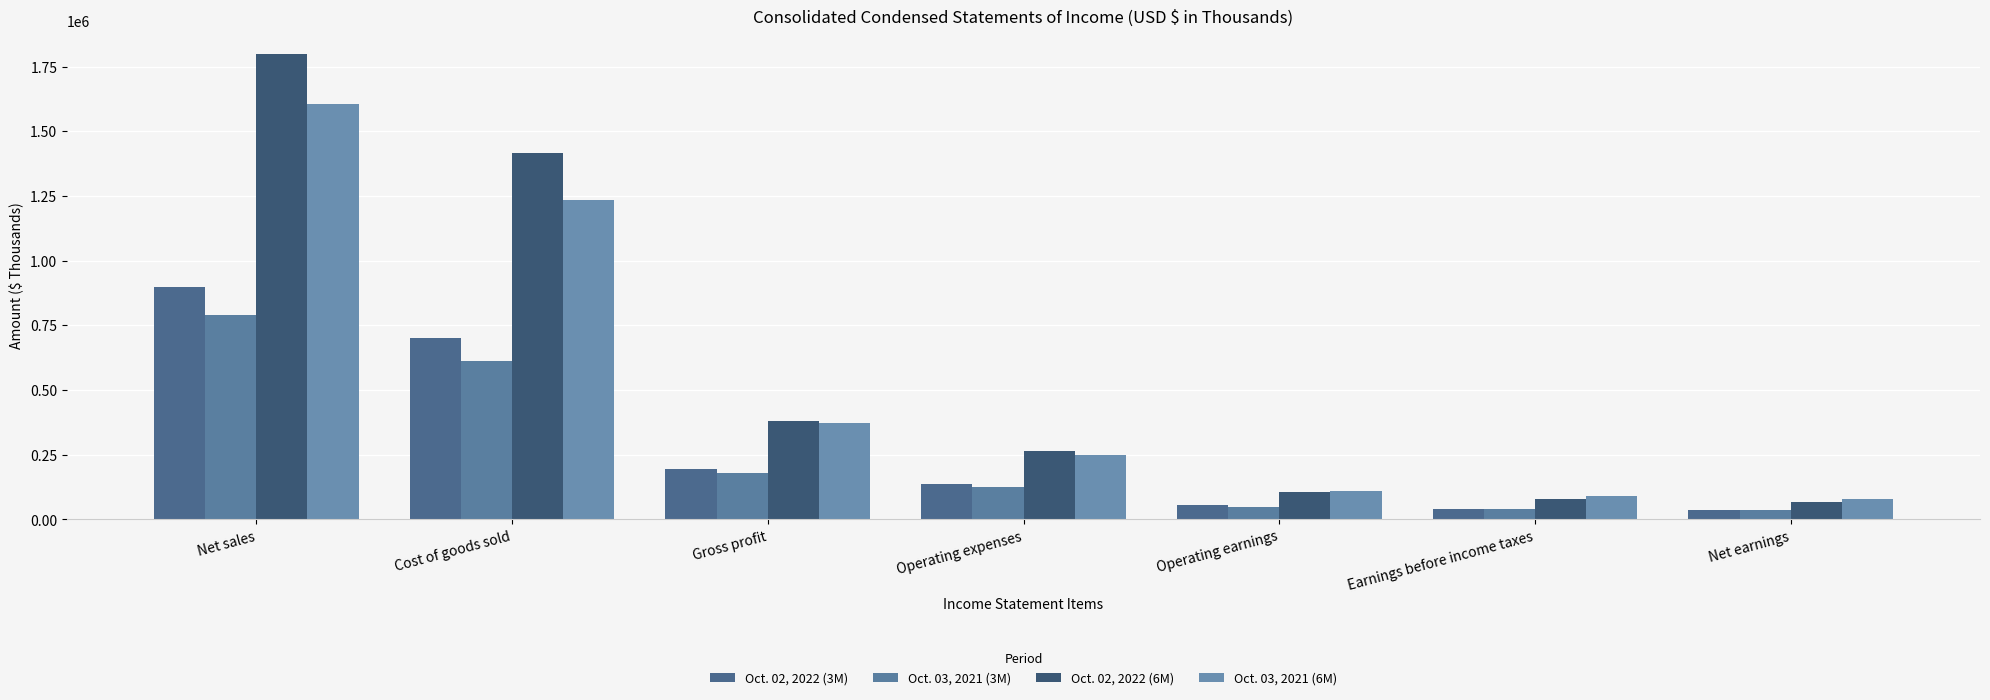

The value of Oct. 03, 2021 (3M) at Operating earnings is 14973. True or false?

False